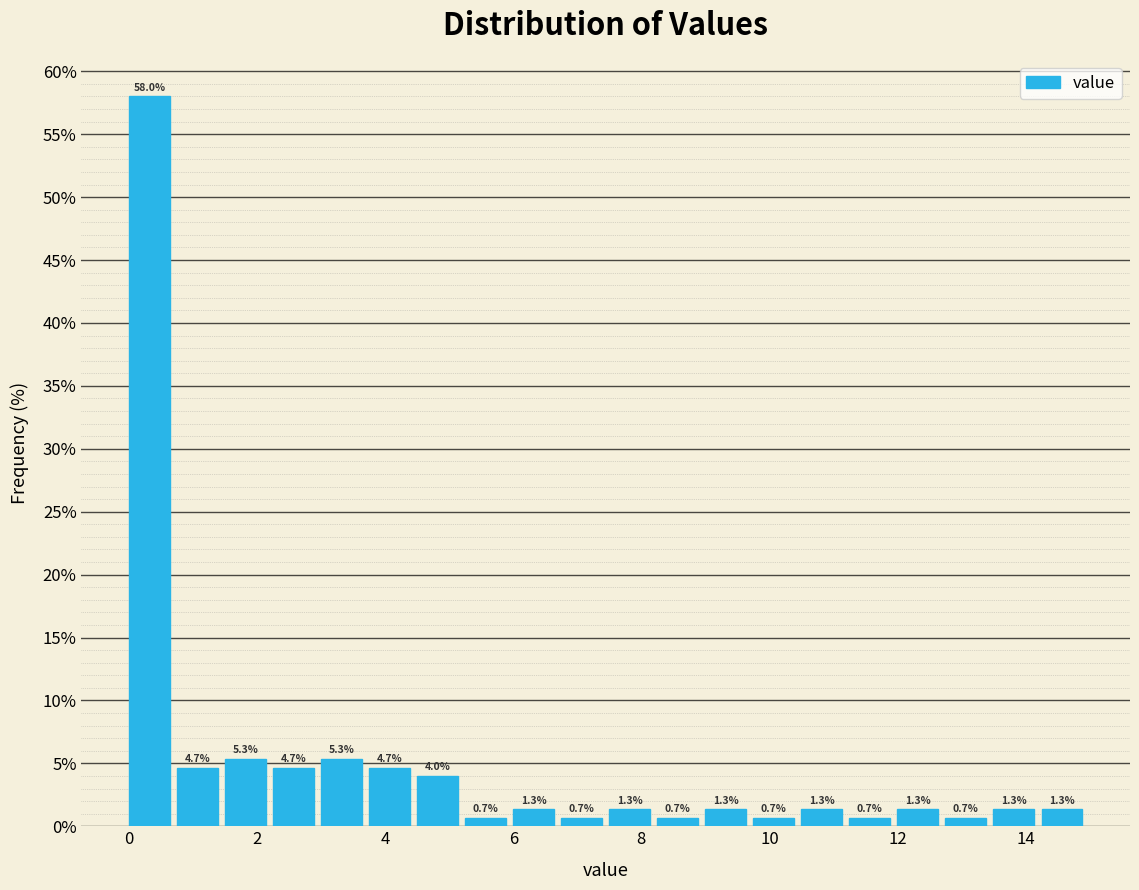

Around what value on the x-axis is the tallest bar? Give the approximate position of its centre, as read against the axis.

0.4